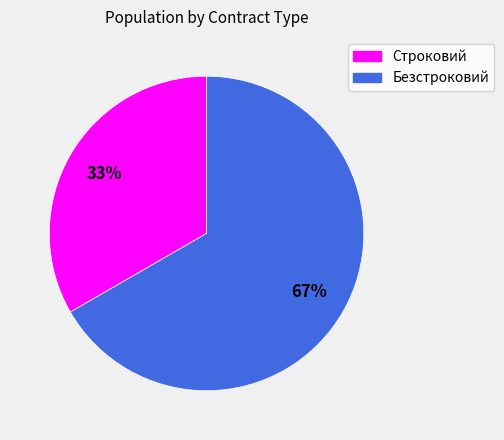

Rank the categories by value from lowest to highest.

Строковий, Безстроковий